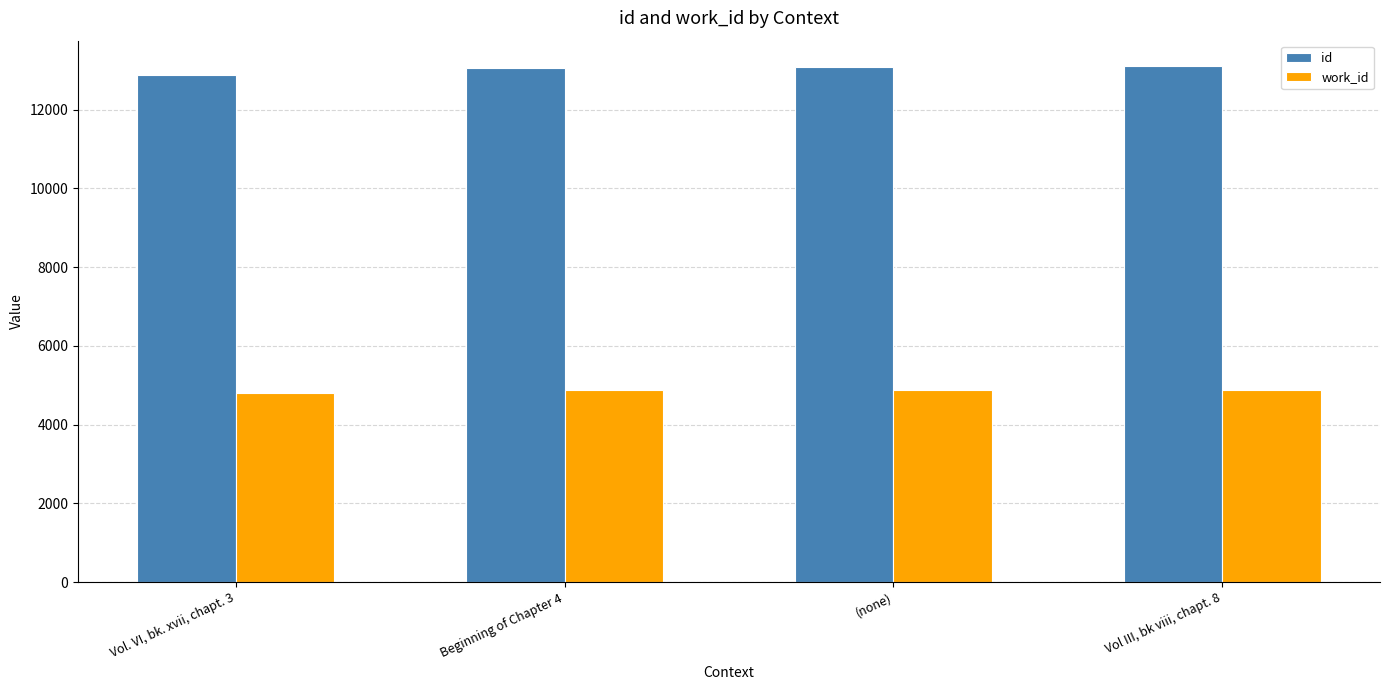

At how many categories does at least one series exceed 11546?

4